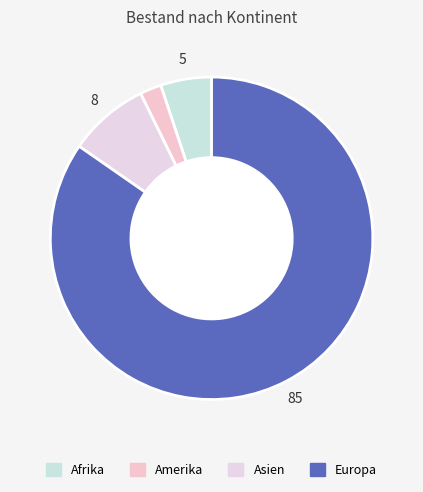

Count the number of slices in the pie.

4